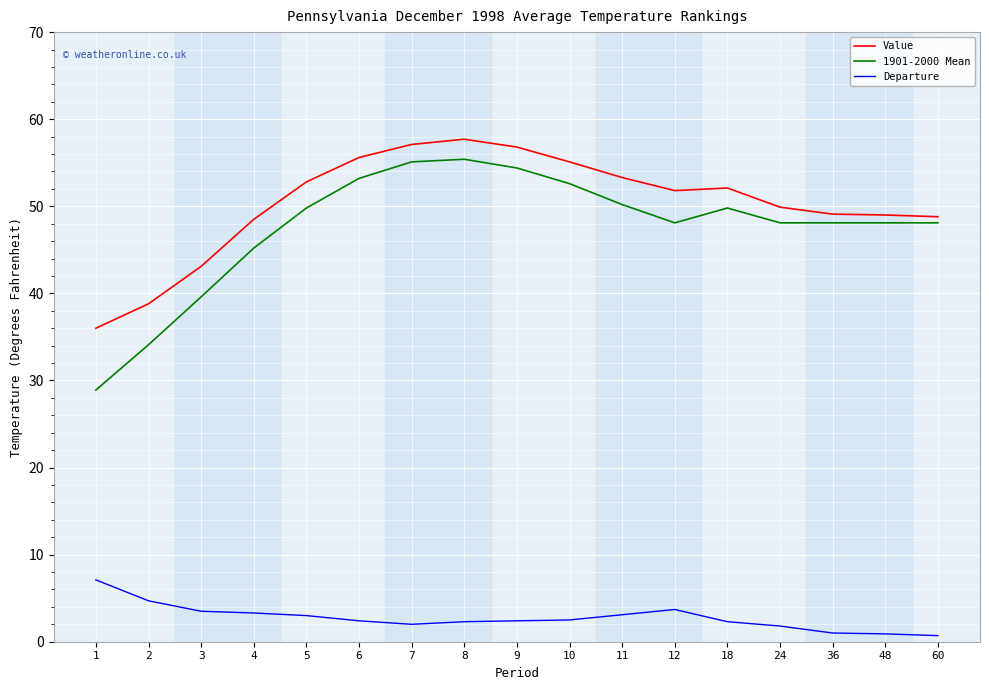

List the series in order of their peak value, lowest first.

Departure, 1901-2000 Mean, Value